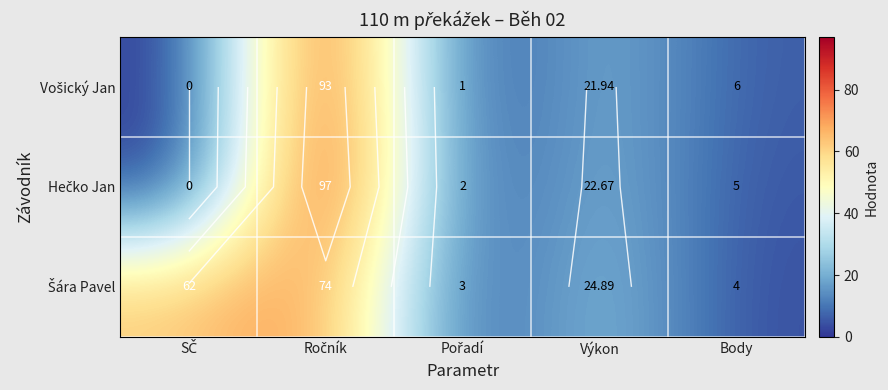

Is it true that Hečko Jan equals 34.4 at Výkon?

False